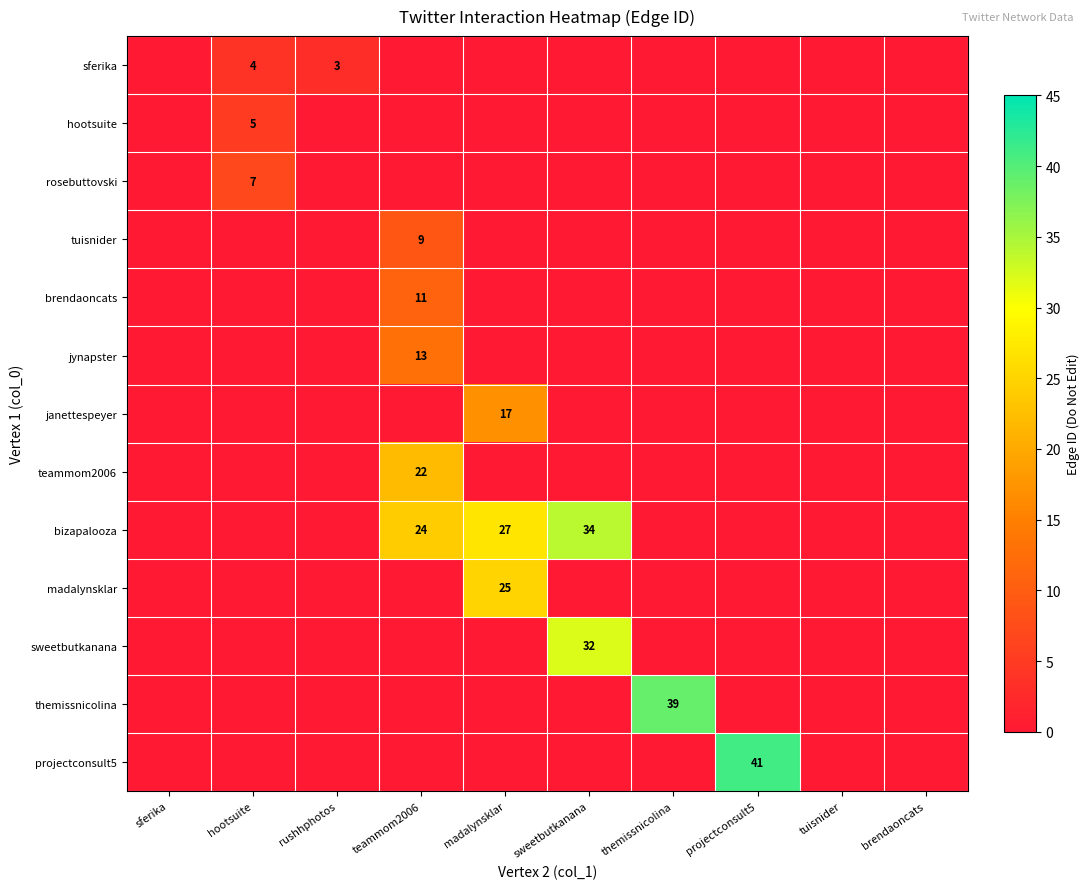

Is it true that sferika equals 3 at rushhphotos?

True